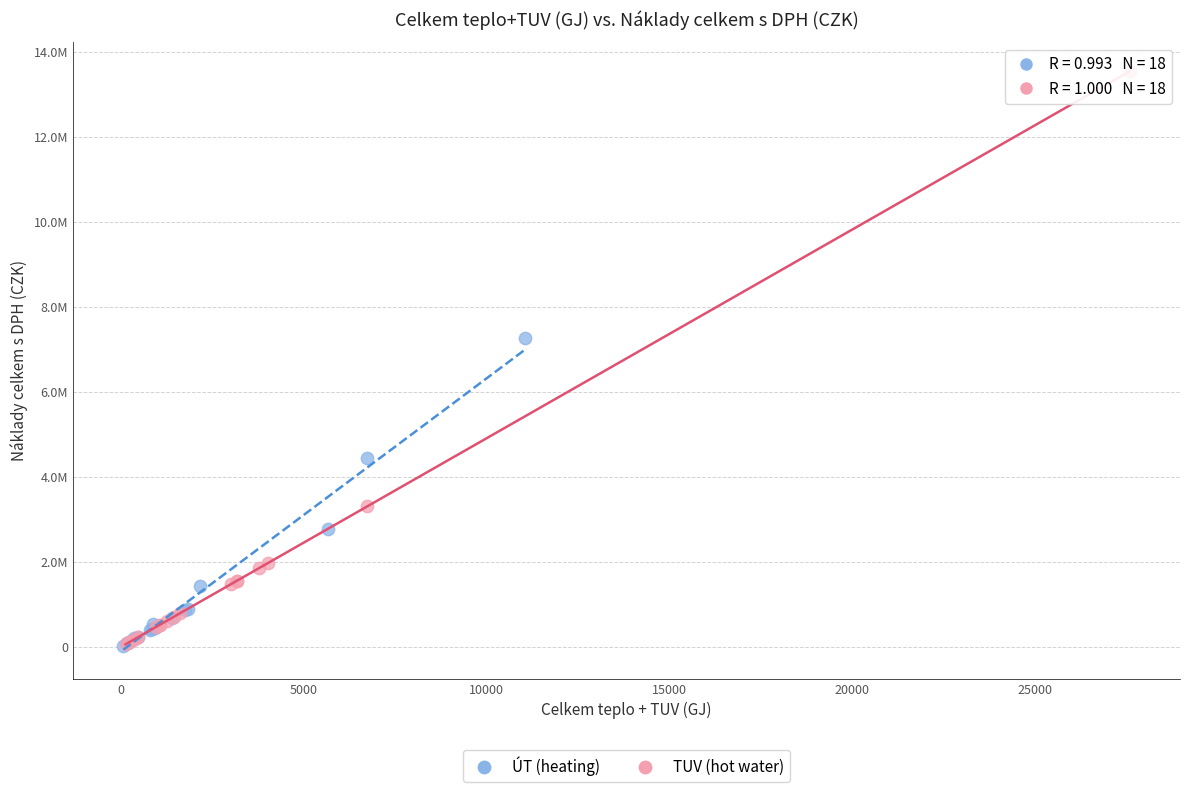

Which series contains the highest Y value?

TUV (hot water)